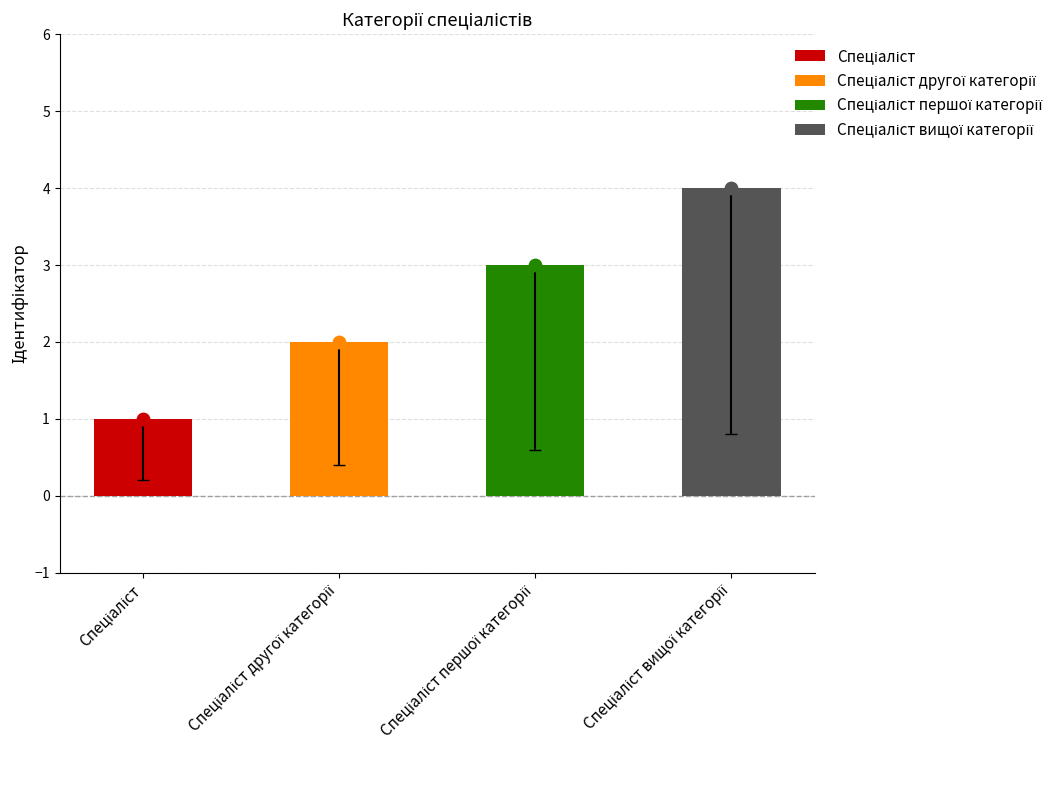

Which has a higher value, Спеціаліст другої категорії or Спеціаліст вищої категорії?

Спеціаліст вищої категорії